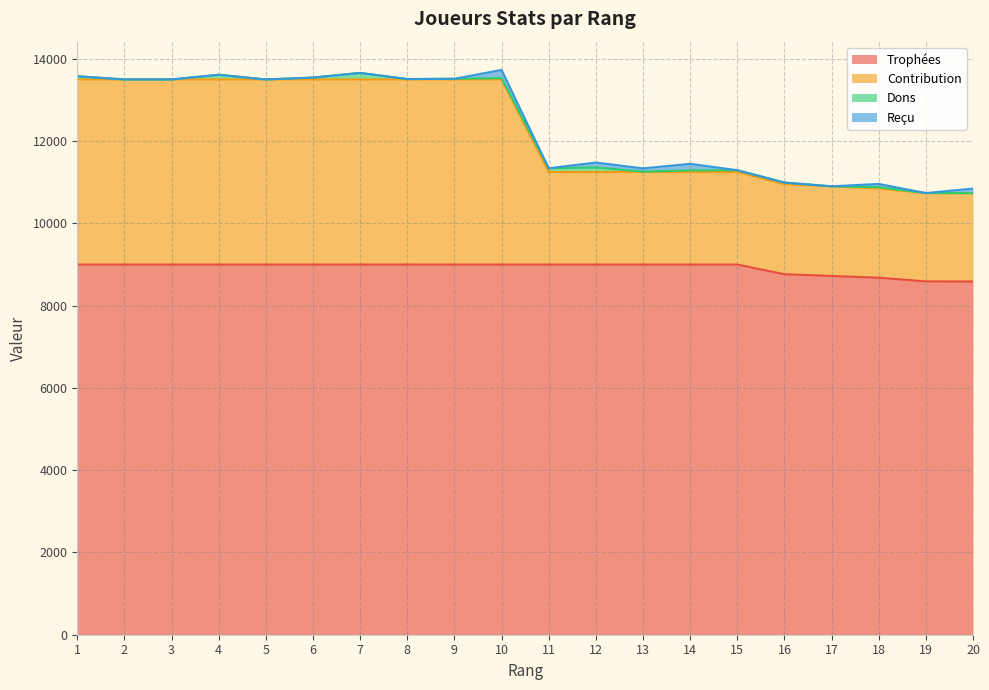

What is the maximum value for Trophées?

9000